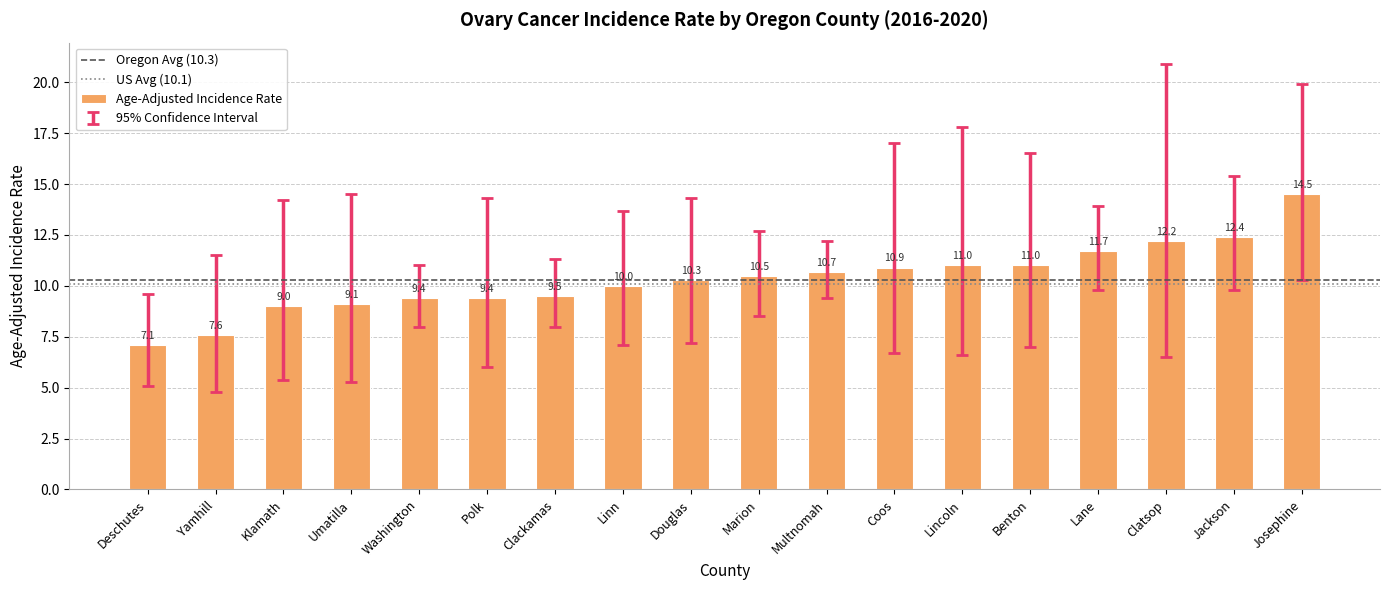

Read the value at Coos.

10.9